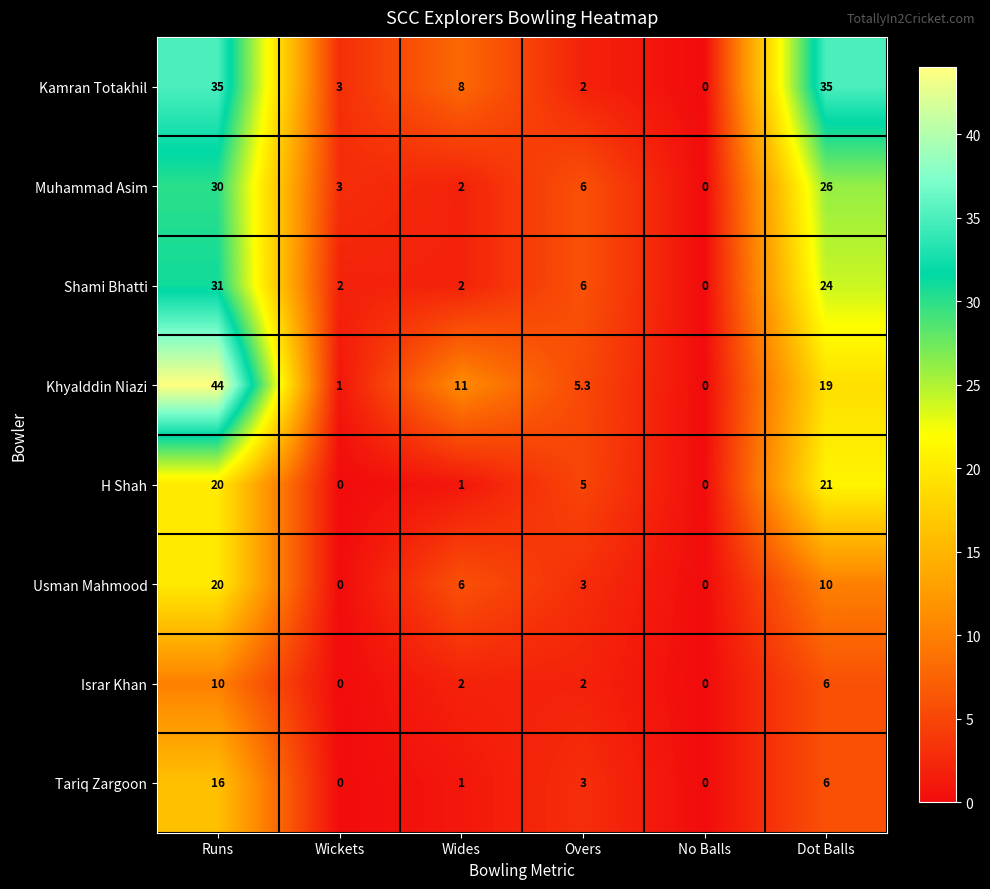

What is the average value of the Tariq Zargoon series?

4.3